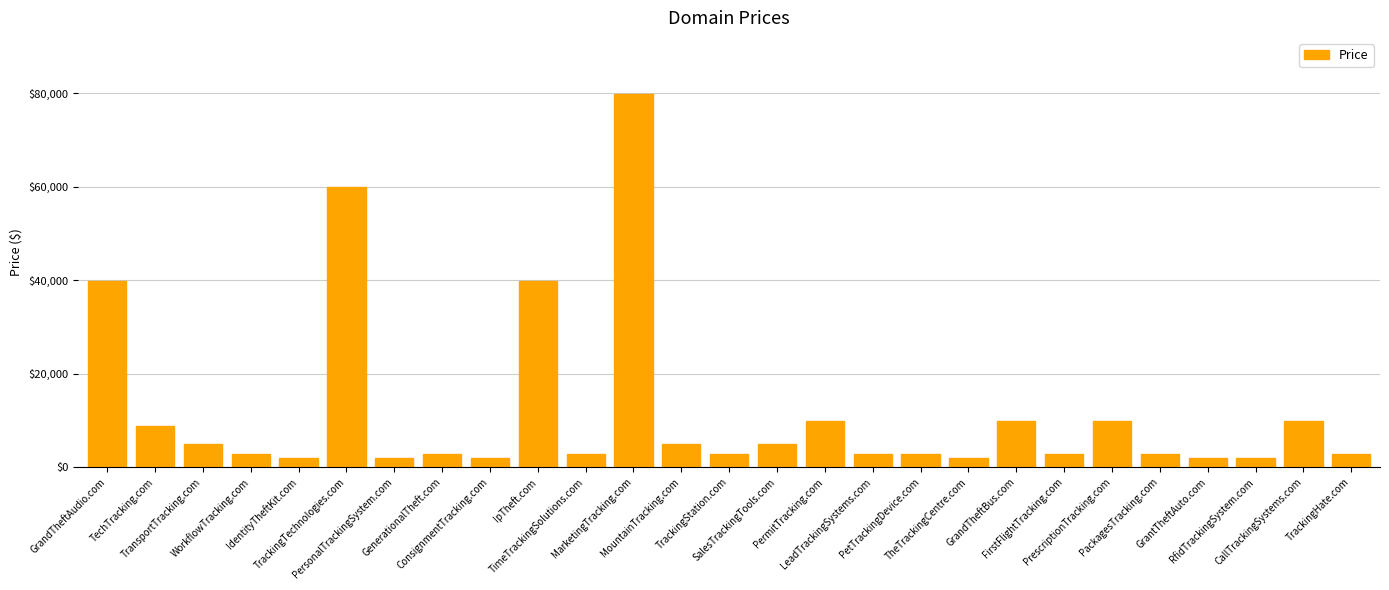

The value at IdentityTheftKit.com is 1888. True or false?

True